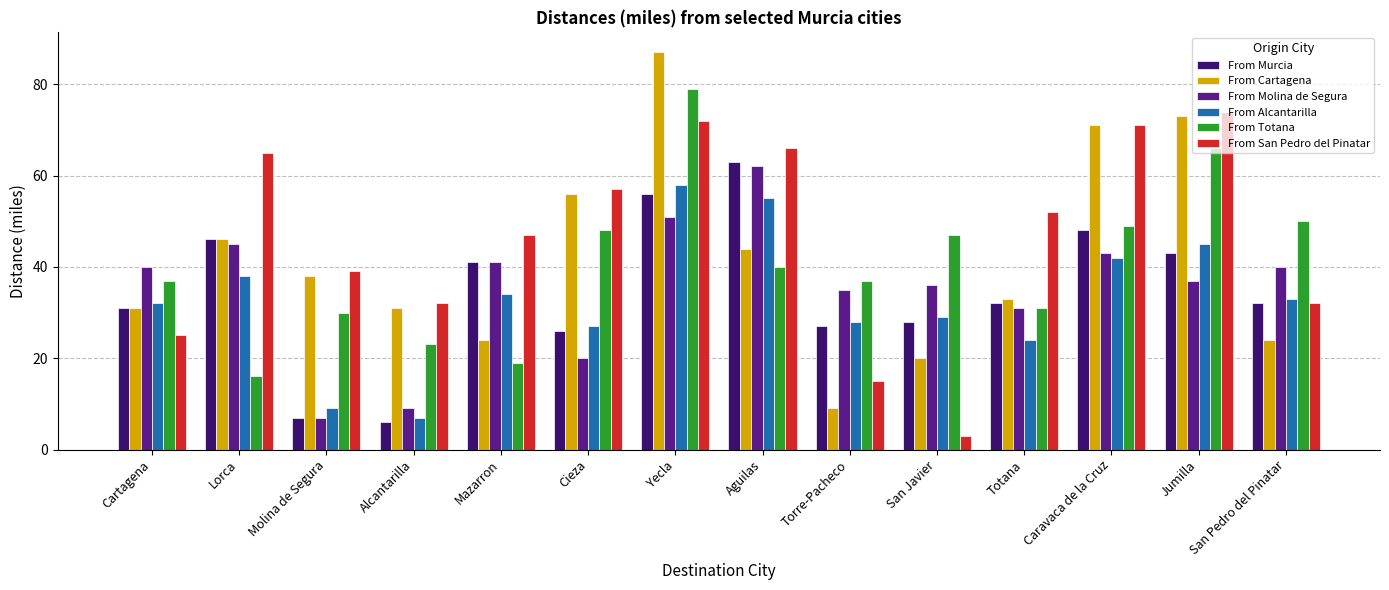

What position from the left is Mazarron?

5